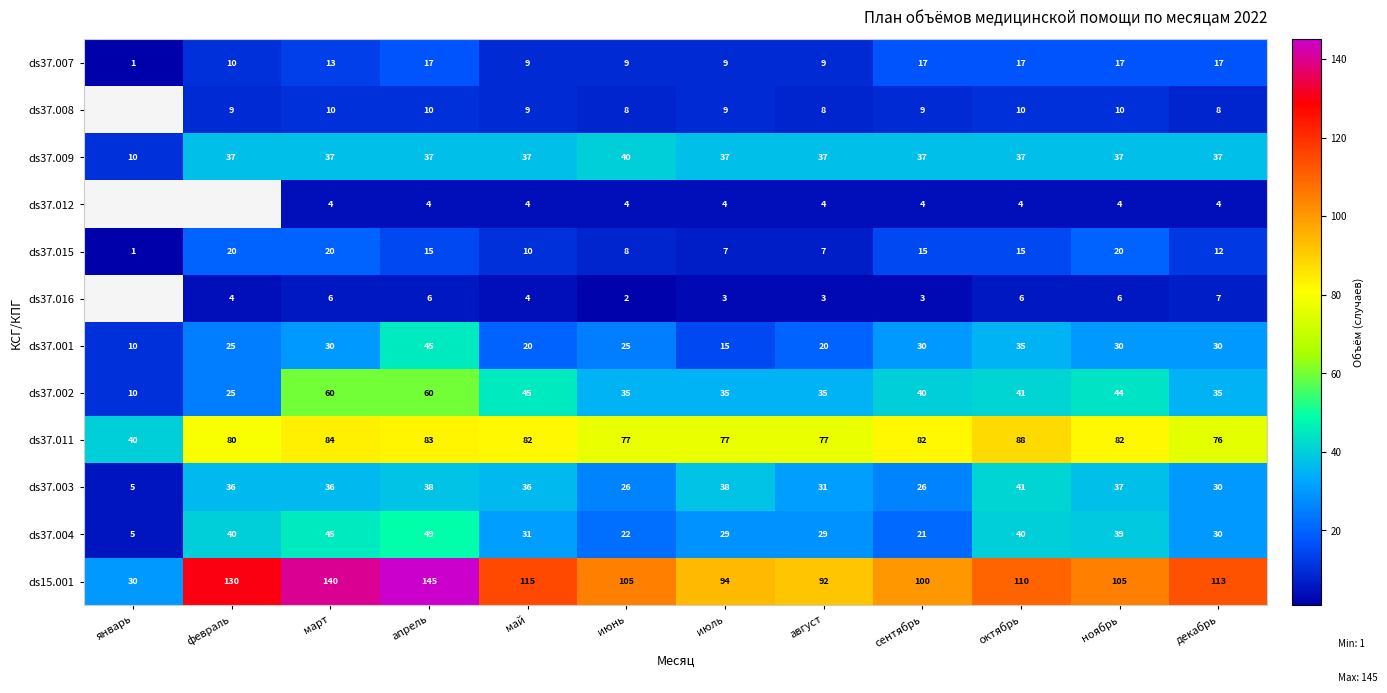

What is the difference between the ds37.007 values at октябрь and август?

8